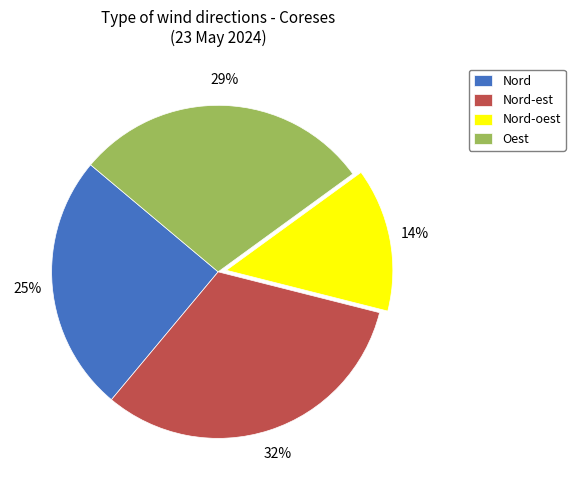

Which category has the smallest portion of the pie?

Nord-oest